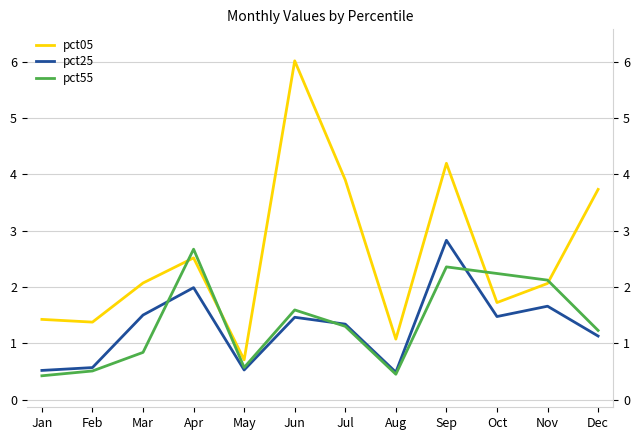

What is the sum of all pct25 values?

15.5